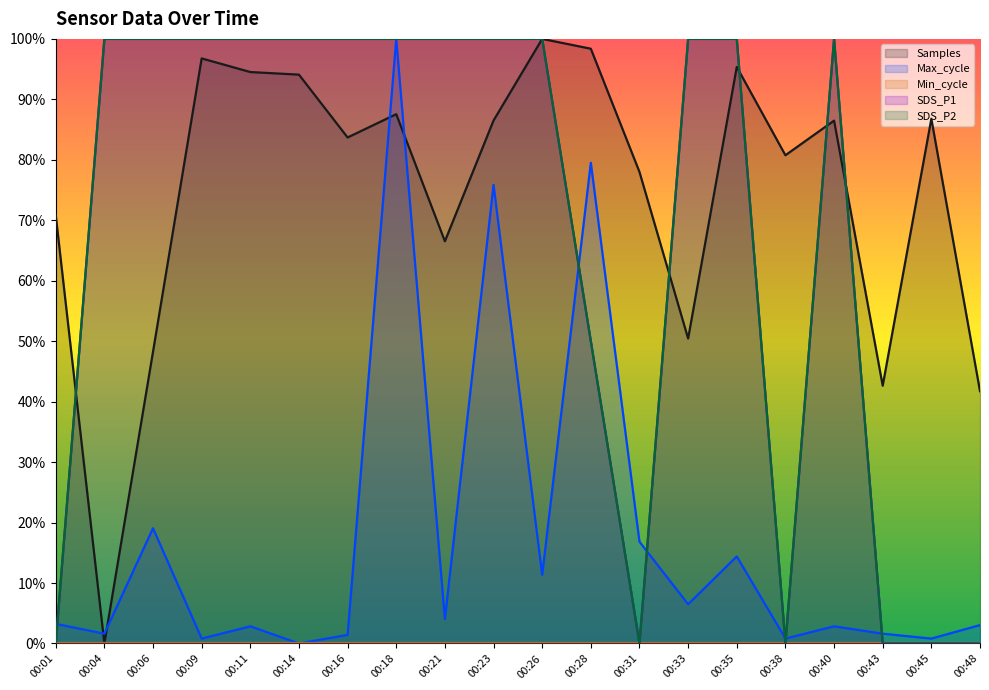

What is the difference between the maximum and minimum values in the Max_cycle series?

1.0